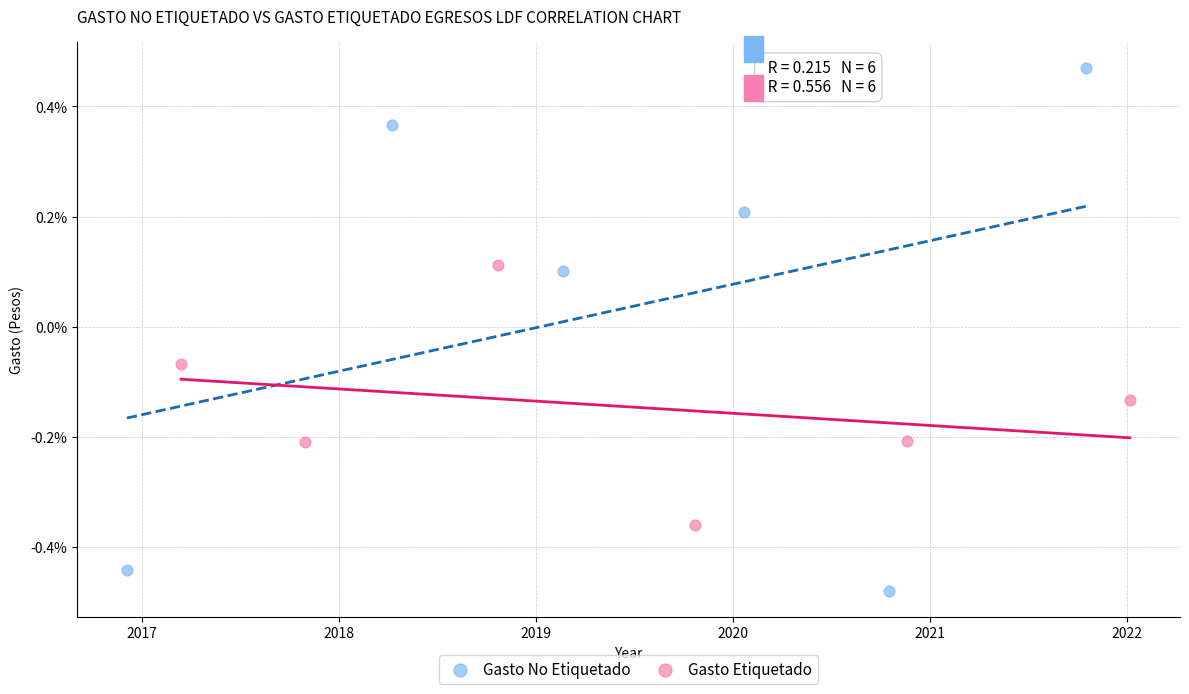

Which series contains the highest Y value?

Gasto No Etiquetado